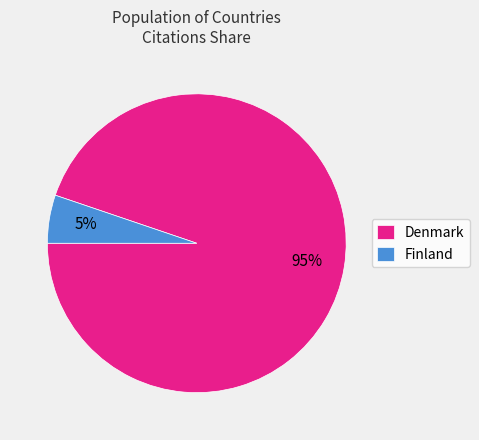

Is there a majority slice in this chart?

Yes